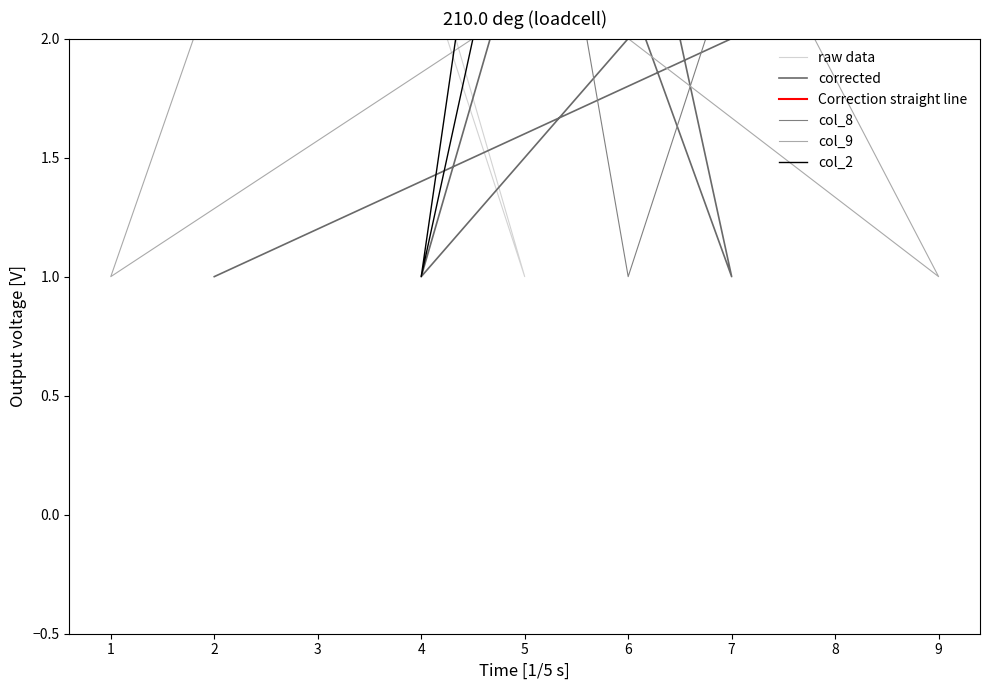

What are all the series names shown in the legend?

raw data, corrected, Correction straight line, col_8, col_9, col_2